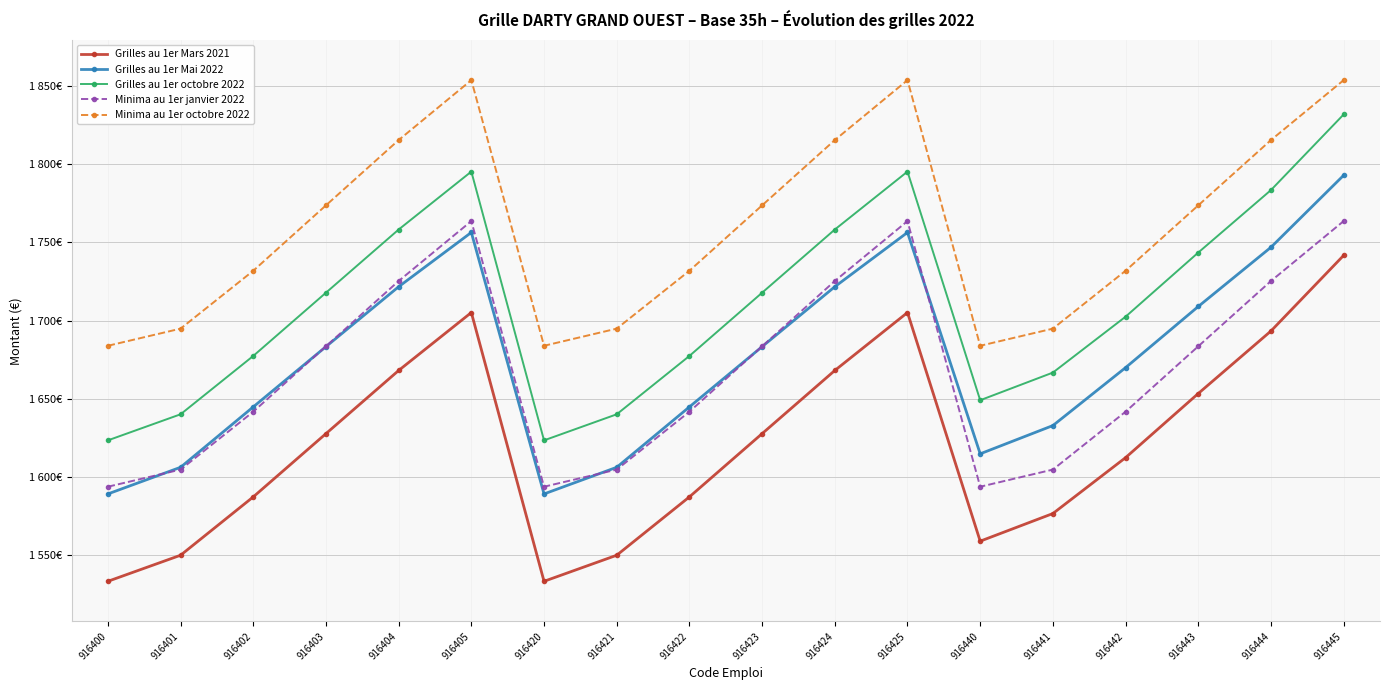

What is the sum of all Grilles au 1er Mai 2022 values?

30169.2